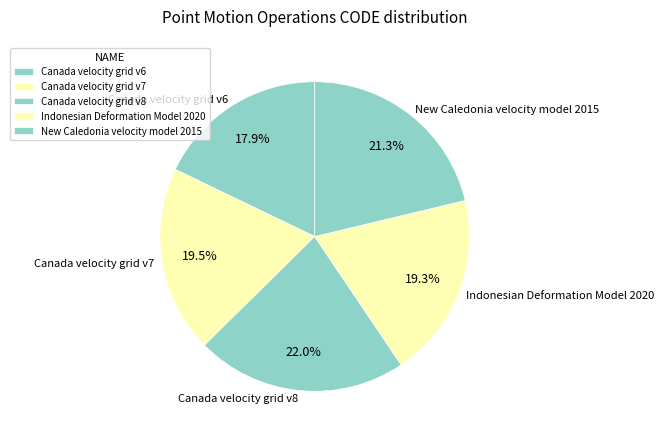

What percentage is NOT represented by Indonesian Deformation Model 2020?

80.7%